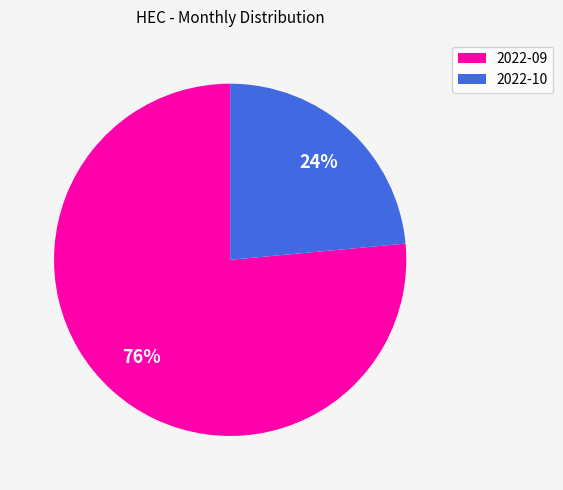

How many segments does this pie chart have?

2